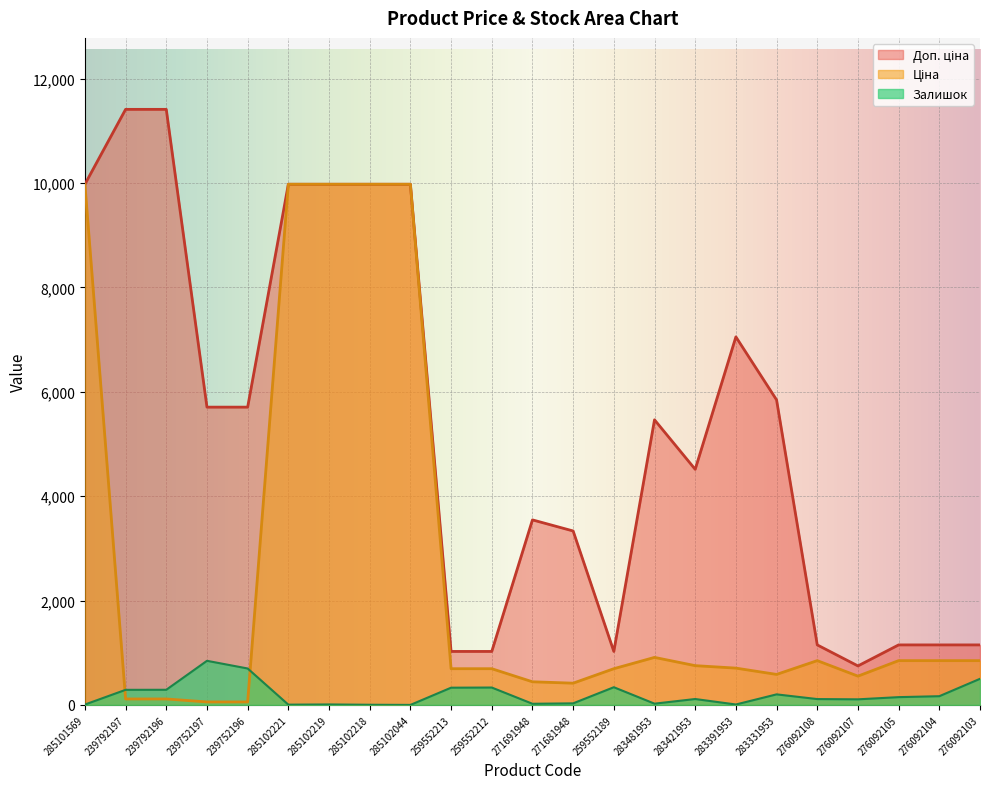

The value of Залишок at 239752196 is 698.0. True or false?

True